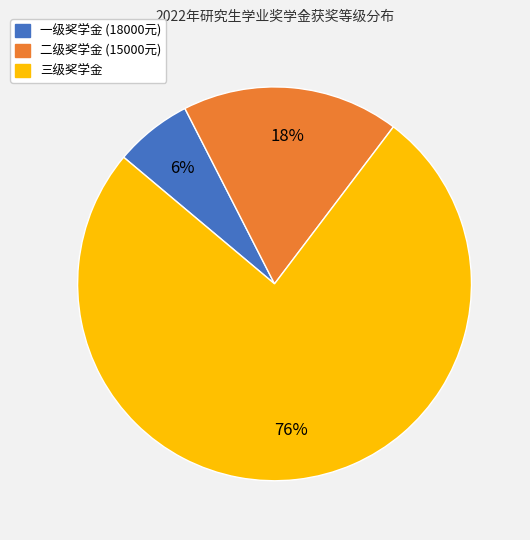

To the nearest percent, what is the average slice percentage?

33%